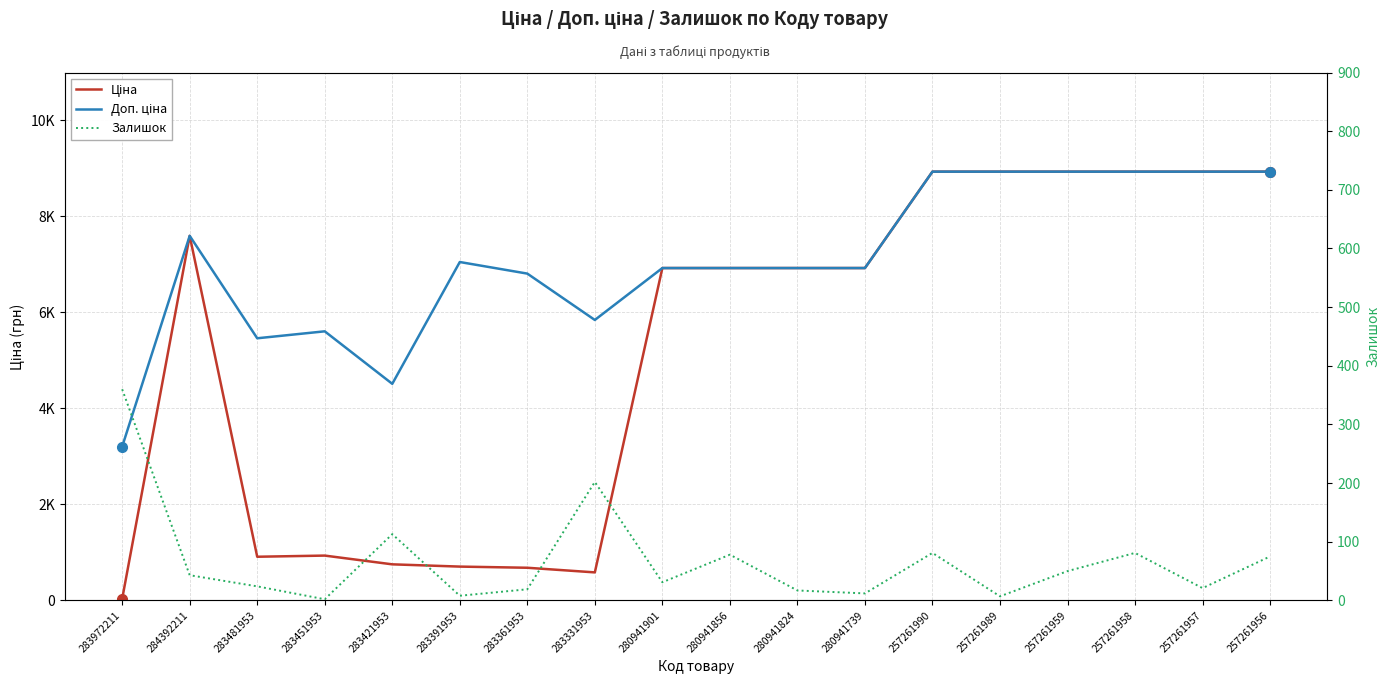

At which label does Ціна reach its peak?

257261990